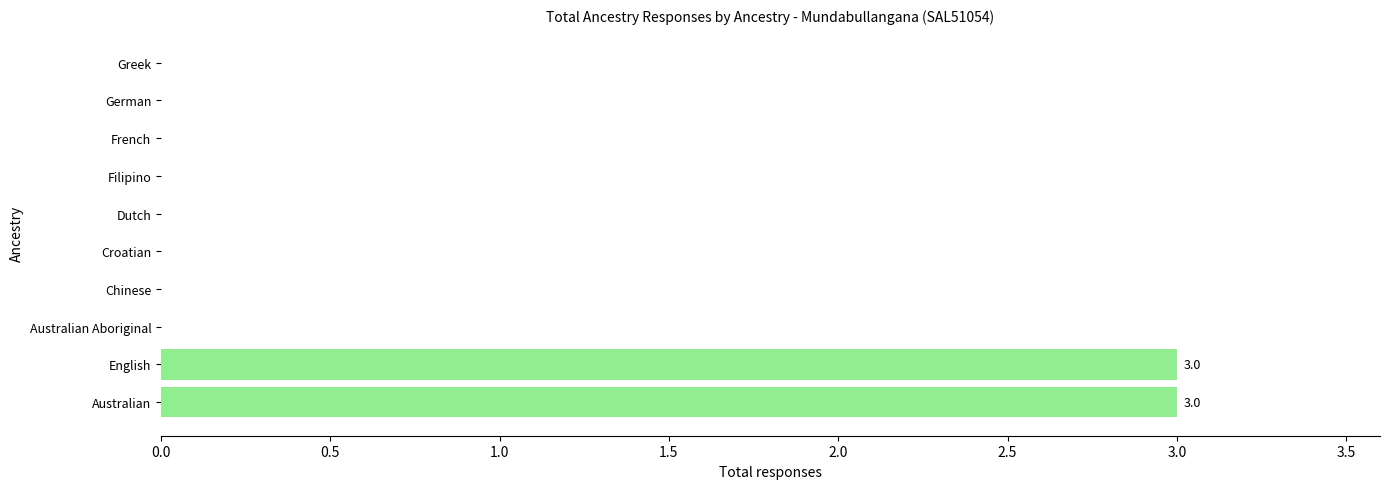

Count the values in the range 0 to 1.

8